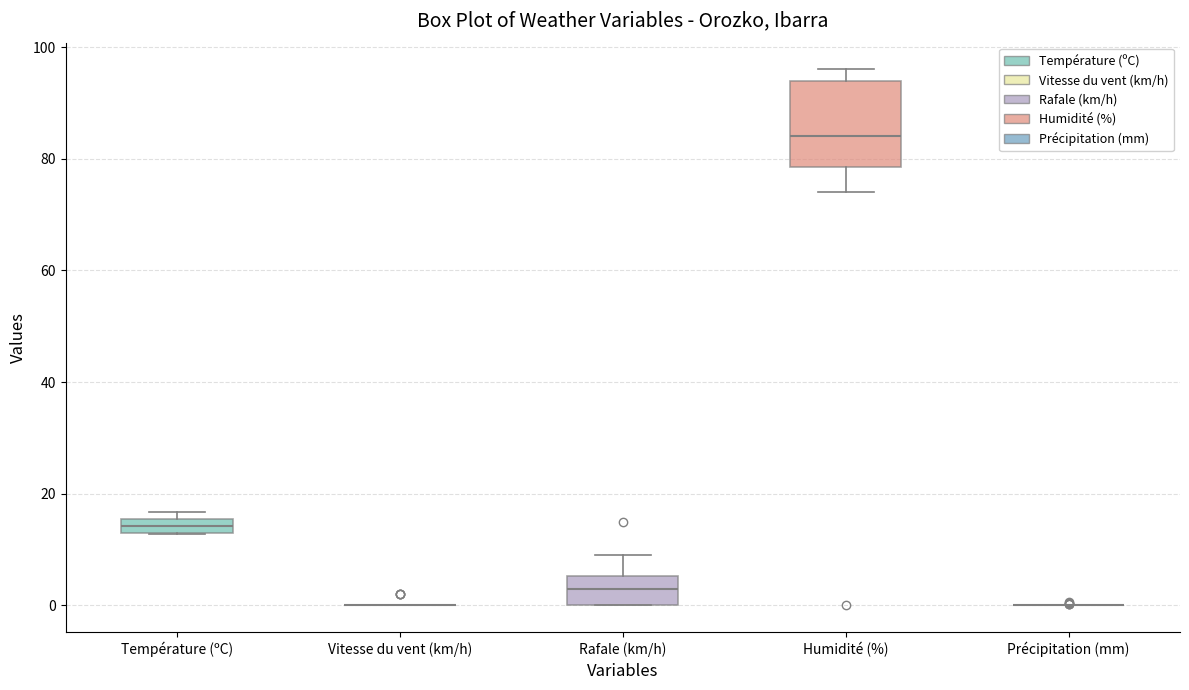

Comparing the boxes themselves (not the whiskers), which one is the tallest?

Humidité (%)